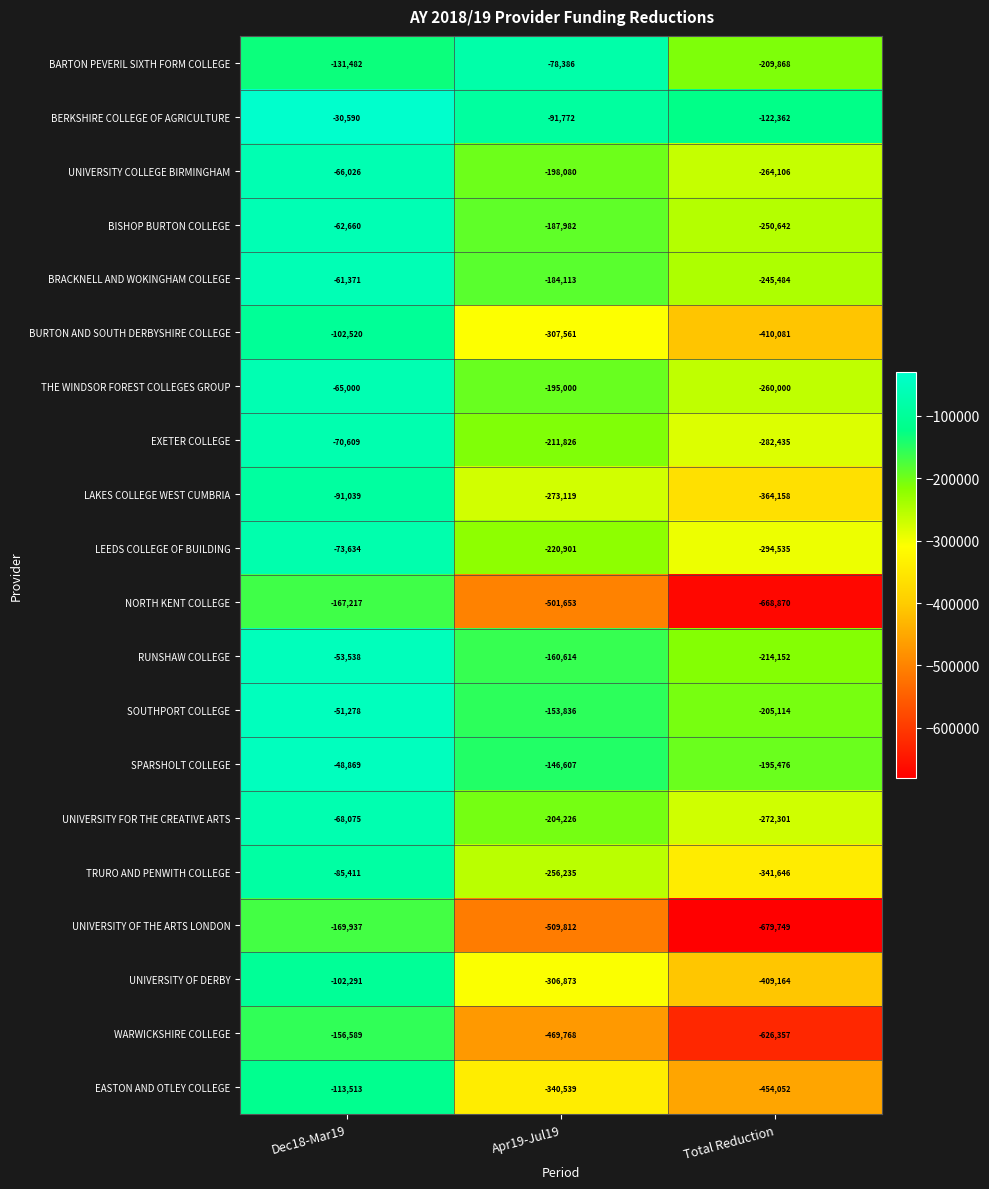

Count the EXETER COLLEGE values in the range -282435 to -70609.

3